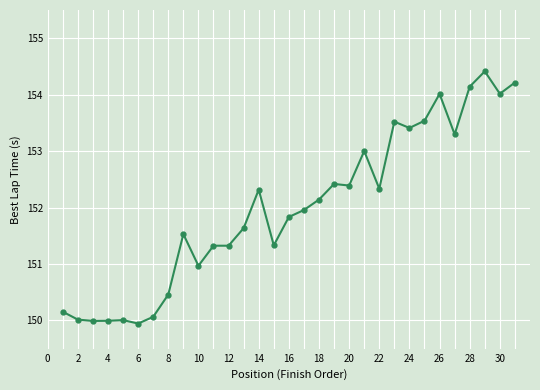

Count the number of data series in this chart.

1